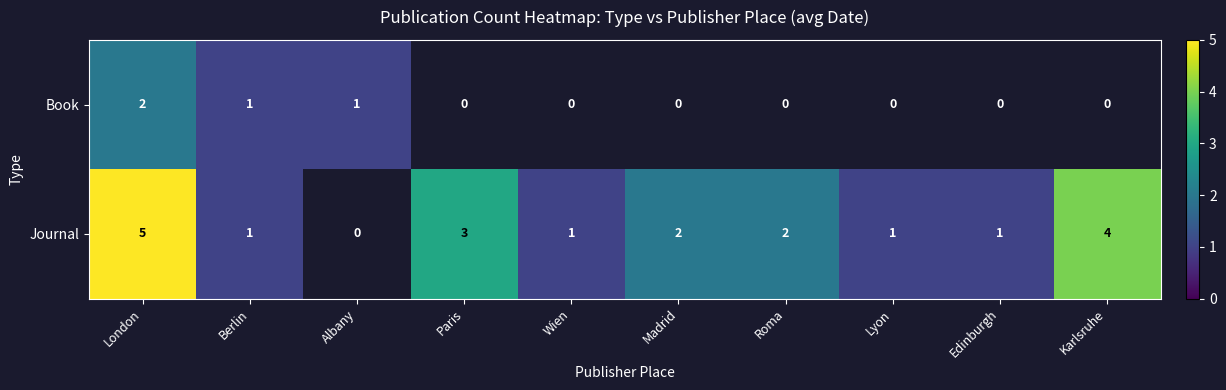

True or false: Journal has a value of 1 at Berlin.

True